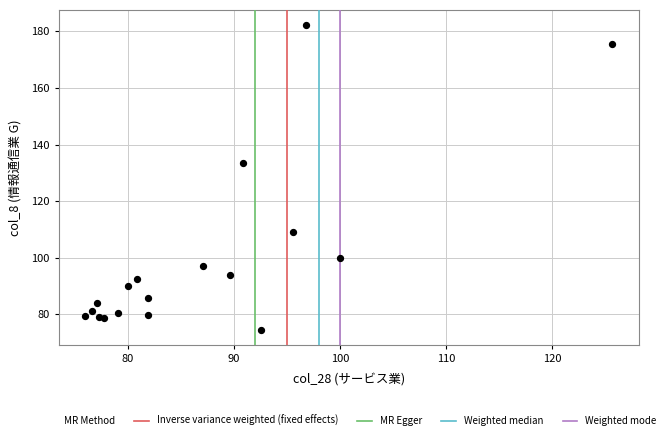

What Y value in the scatter plot is closest to 128?

133.4